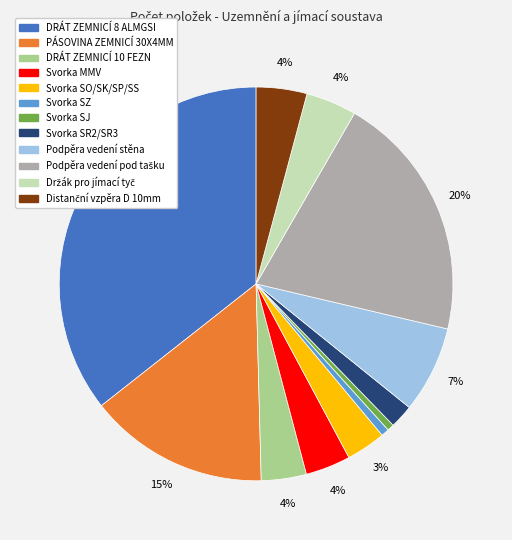

To the nearest percent, what is the difference between the largest and smallest slice percentages?

35%